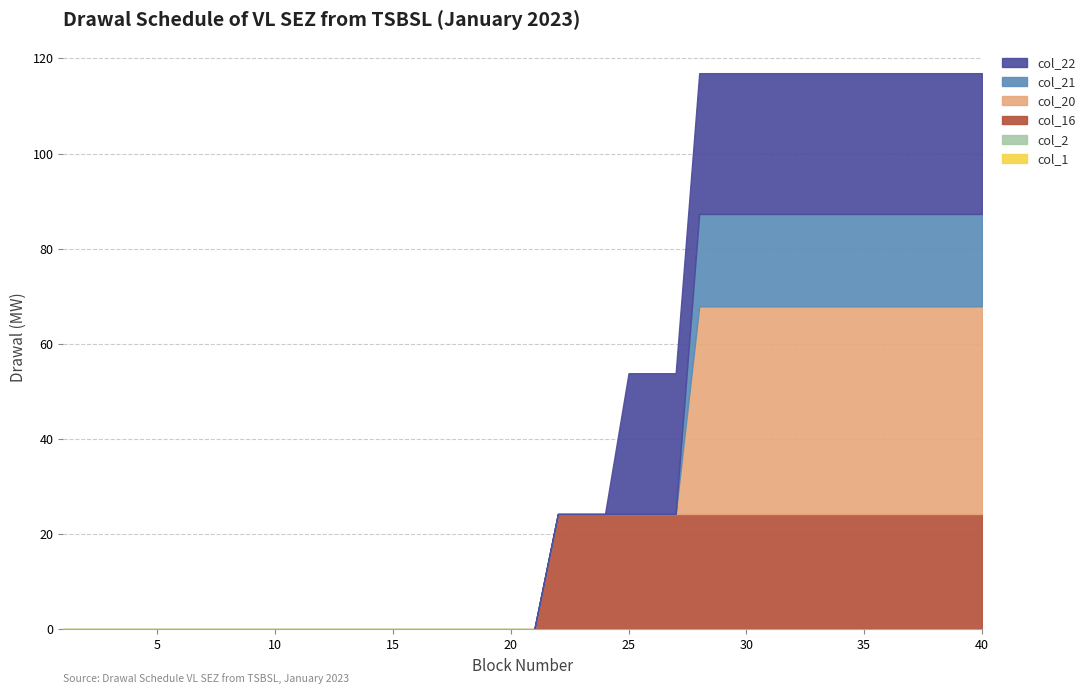

List the labels in order of col_2 value, largest first.

1, 2, 3, 4, 5, 6, 7, 8, 9, 10, 11, 12, 13, 14, 15, 16, 17, 18, 19, 20, 21, 22, 23, 24, 25, 26, 27, 28, 29, 30, 31, 32, 33, 34, 35, 36, 37, 38, 39, 40